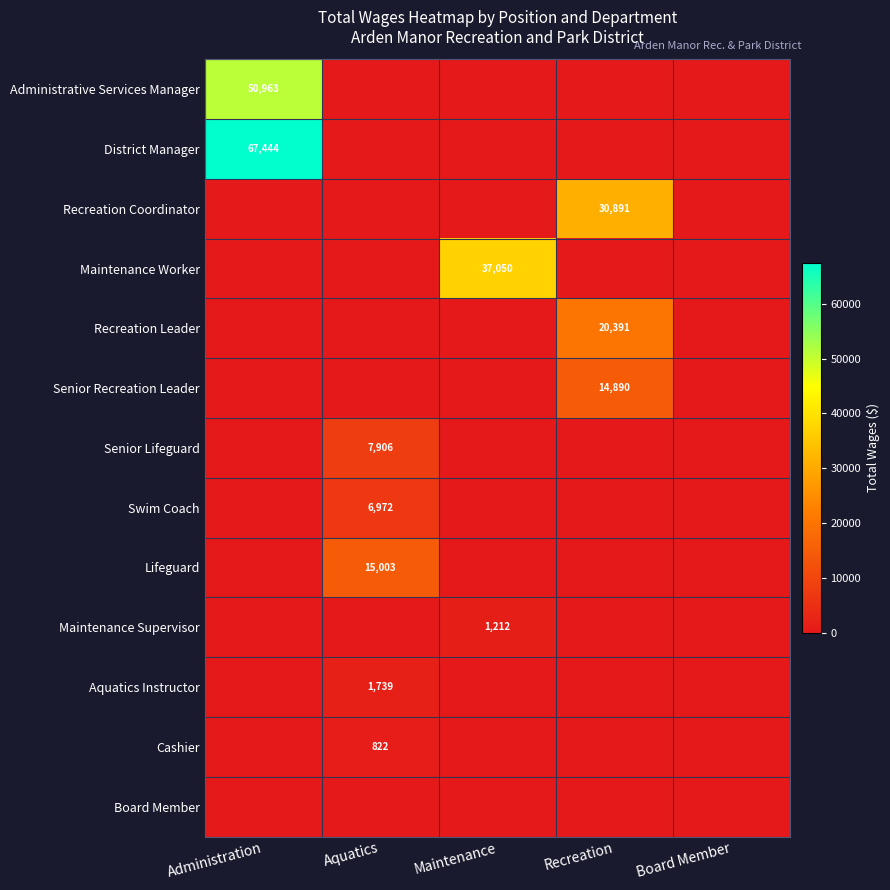

The Senior Recreation Leader series shows 14890 at Recreation. True or false?

True